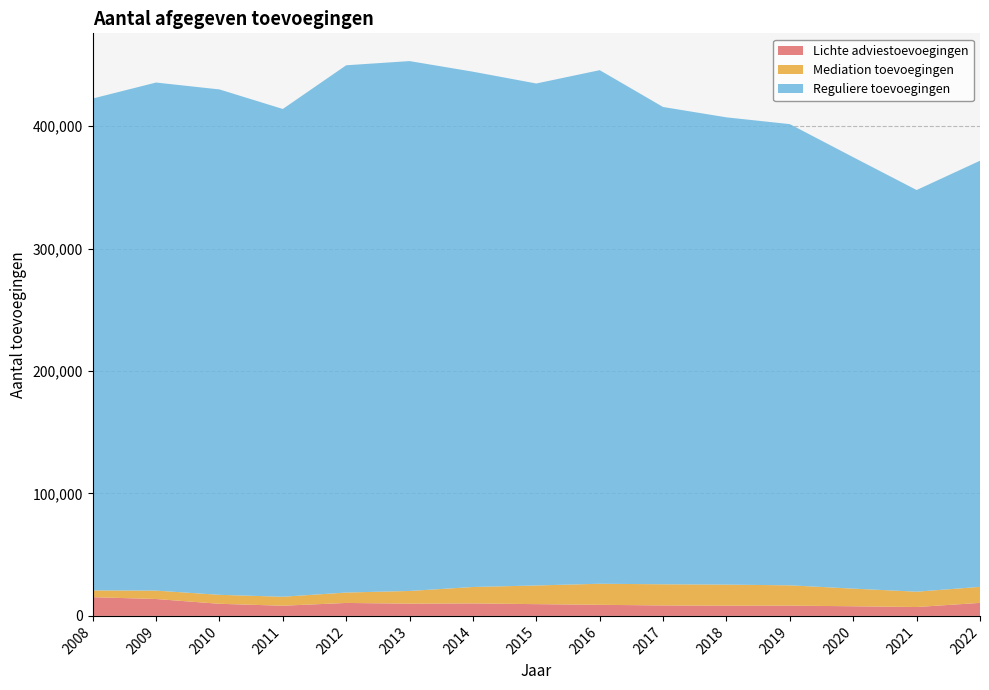

Reading left to right, transcribe all the data shown in this chart.

Lichte adviestoevoegingen: 2008=15294	2009=13792	2010=9884	2011=8311	2012=10578	2013=9990	2014=10190	2015=9603	2016=9054	2017=8529	2018=8351	2019=8390	2020=7866	2021=7245	2022=10623
Mediation toevoegingen: 2008=5524	2009=6866	2010=7330	2011=7341	2012=8501	2013=10386	2014=13425	2015=15253	2016=17209	2017=17295	2018=17215	2019=16580	2020=14417	2021=12531	2022=13096
Reguliere toevoegingen: 2008=401712	2009=414935	2010=412756	2011=398355	2012=430614	2013=432745	2014=420833	2015=409957	2016=419442	2017=389794	2018=381597	2019=376660	2020=352325	2021=328039	2022=348021